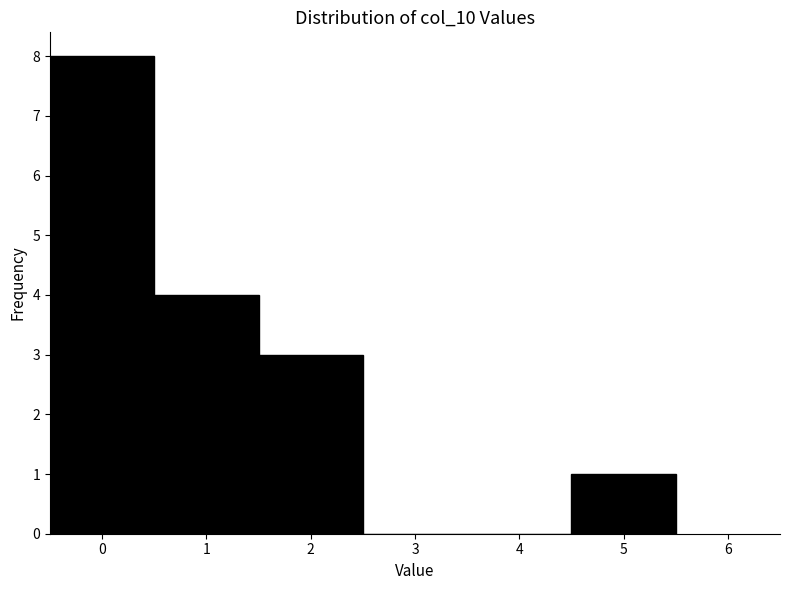

Reading left to right, list every bar in this chart as the range it spans on the x-axis followed by its height. The values are not printed on the chart, so give them approximately, as read against the axis.

-0.5 to 0.5: 8
0.5 to 1.5: 4
1.5 to 2.5: 3
2.5 to 3.5: 0
3.5 to 4.5: 0
4.5 to 5.5: 1